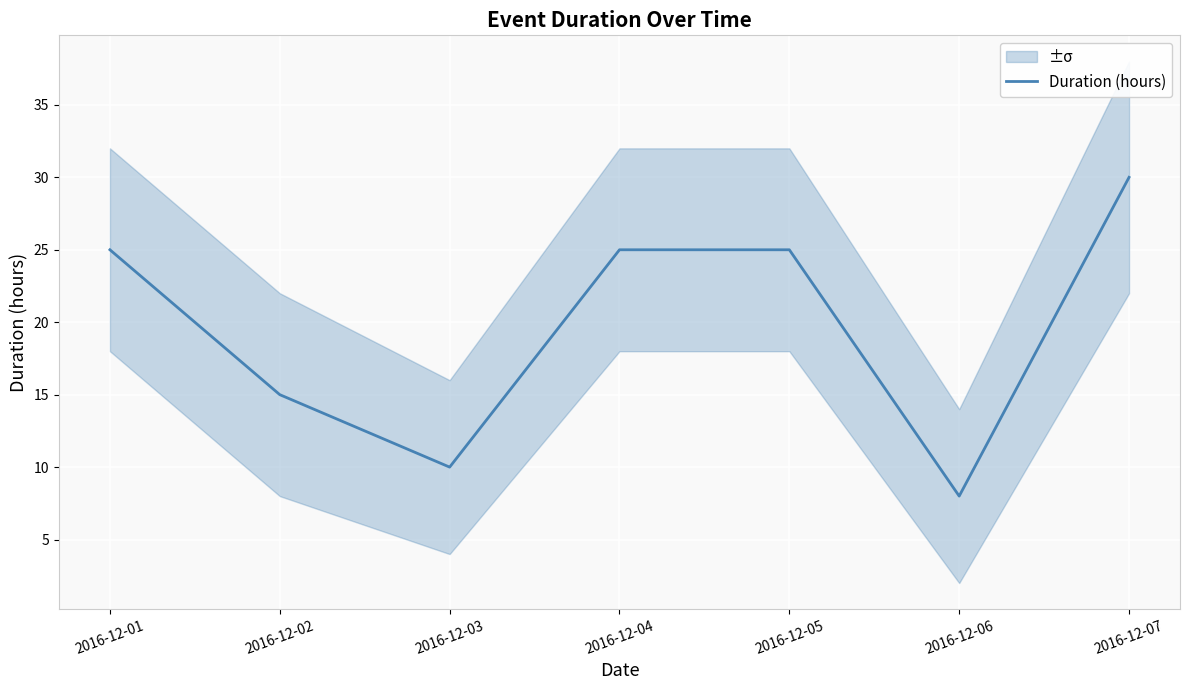

Rank the categories by value from highest to lowest.

2016-12-07, 2016-12-01, 2016-12-04, 2016-12-05, 2016-12-02, 2016-12-03, 2016-12-06